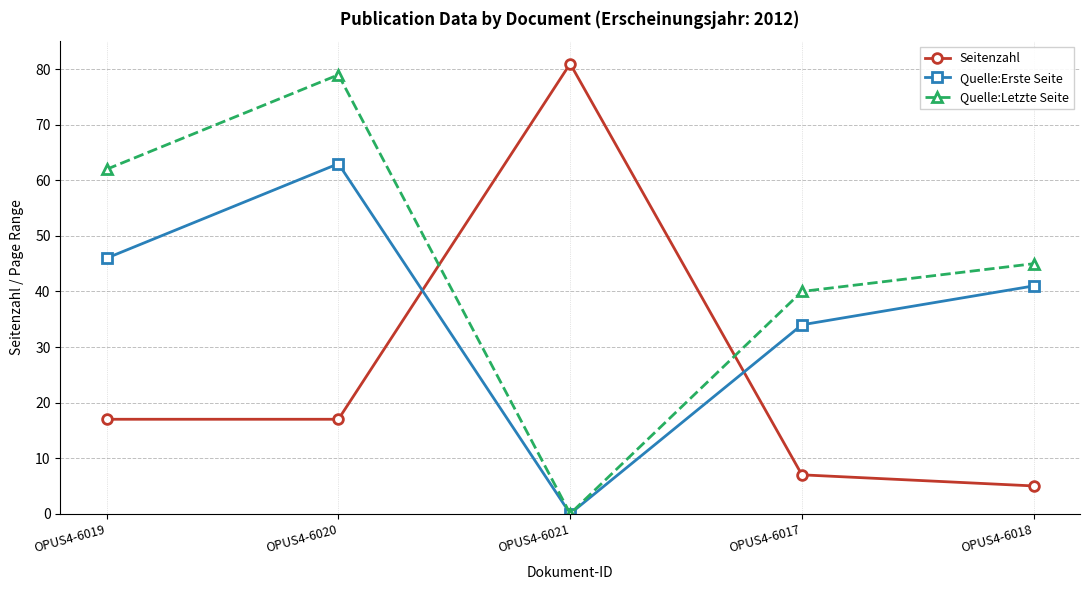

Is it true that Quelle:Erste Seite equals 71 at OPUS4-6018?

False